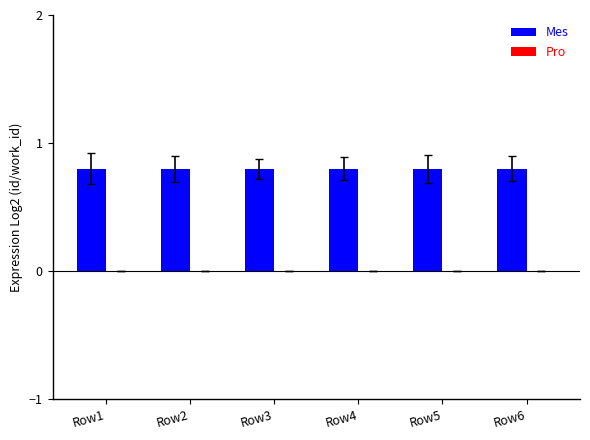

How many groups of bars are there?

6